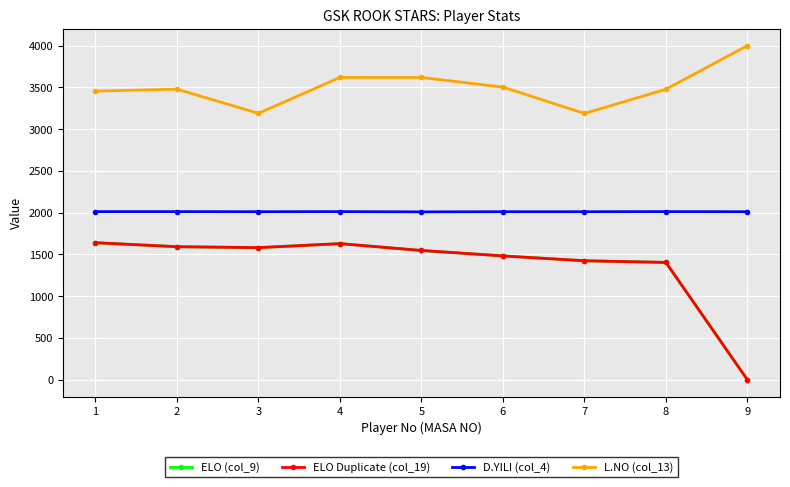

Which category has the highest value across all series?

9